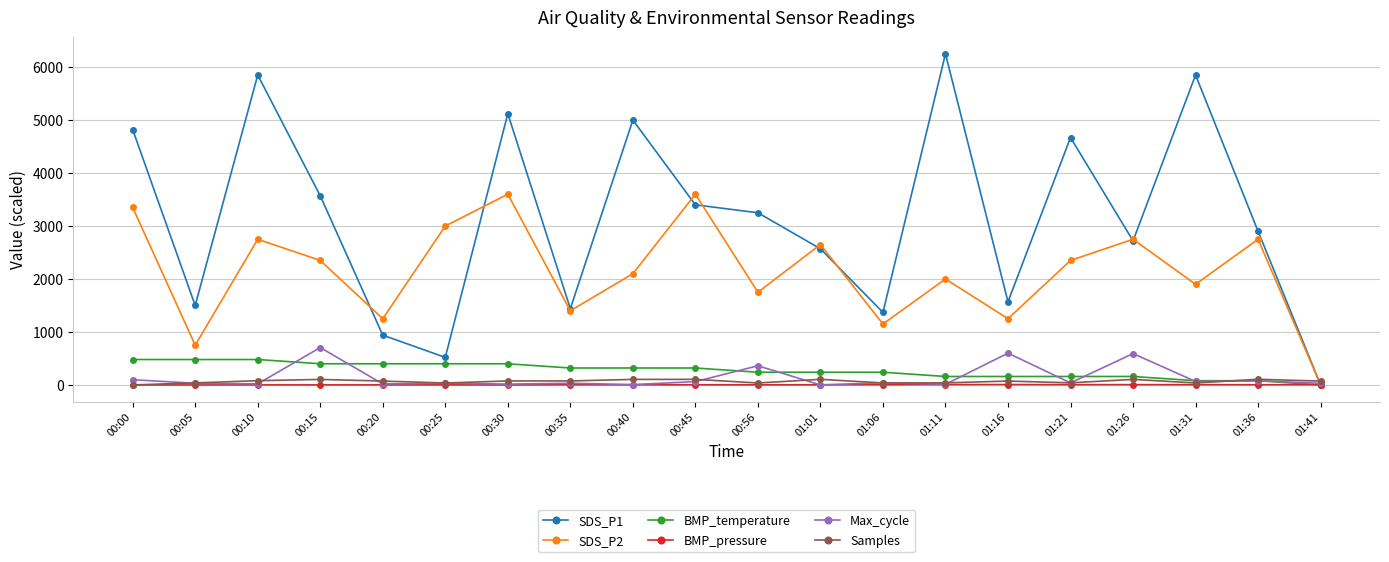

Which category has the highest value in the SDS_P1 series?

01:11